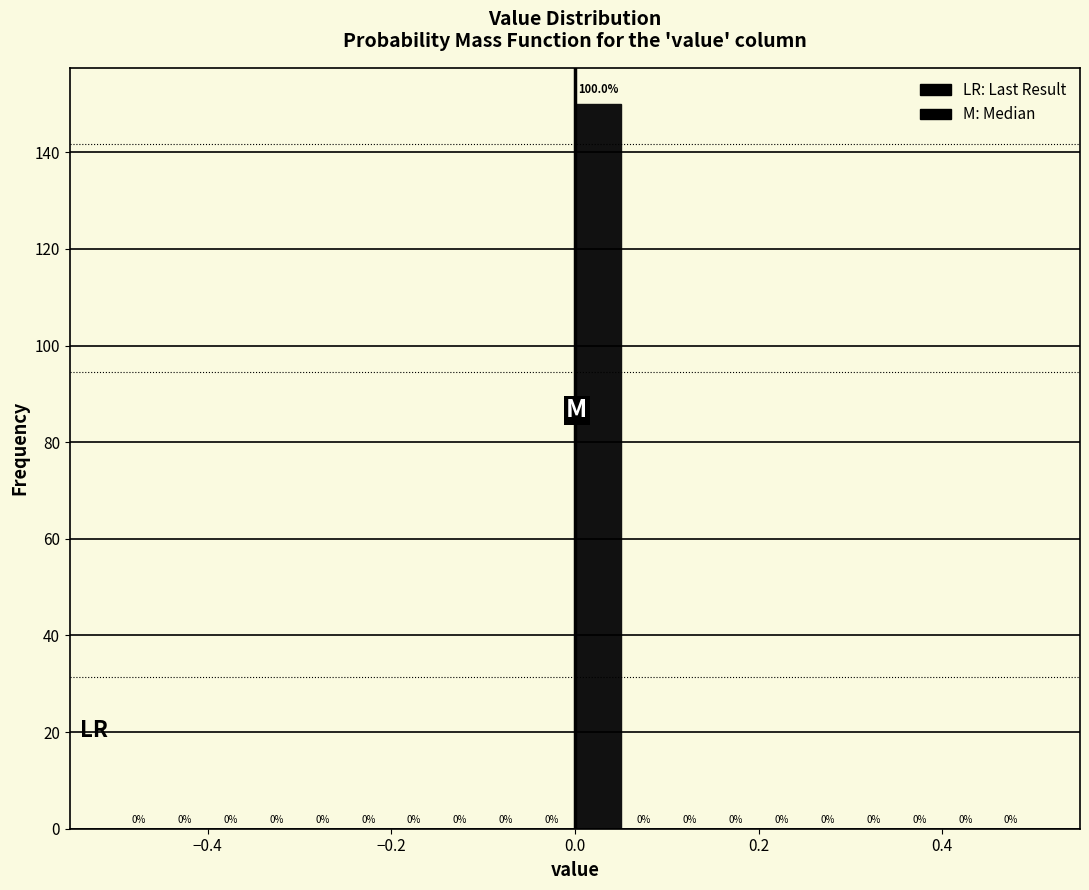

Around what value on the x-axis is the tallest bar? Give the approximate position of its centre, as read against the axis.

0.02